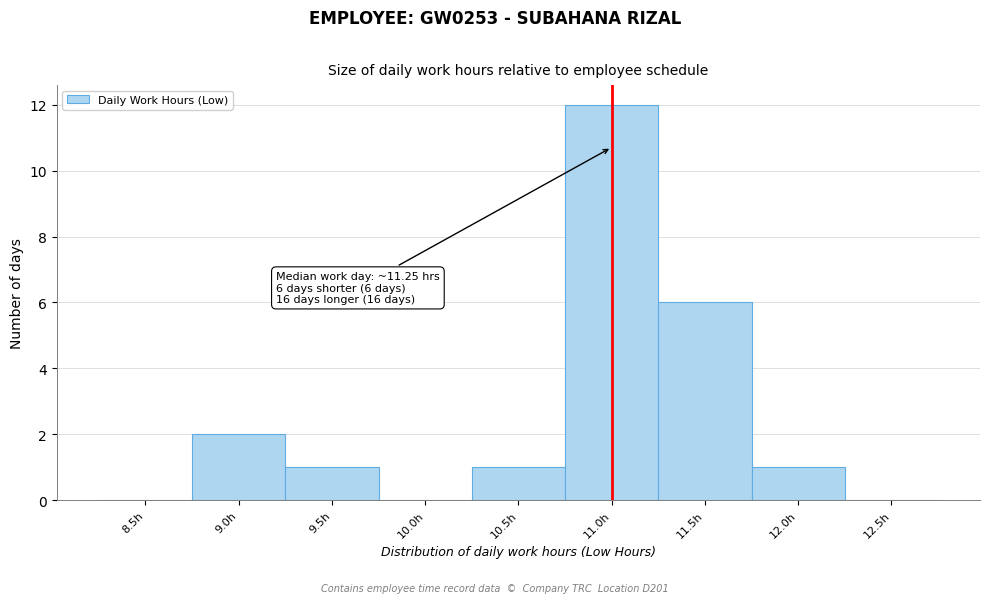

Reading right to left, transcribe all the data shown in this chart.

12.5h=0	12.0h=1	11.5h=6	11.0h=12	10.5h=1	10.0h=0	9.5h=1	9.0h=2	8.5h=0